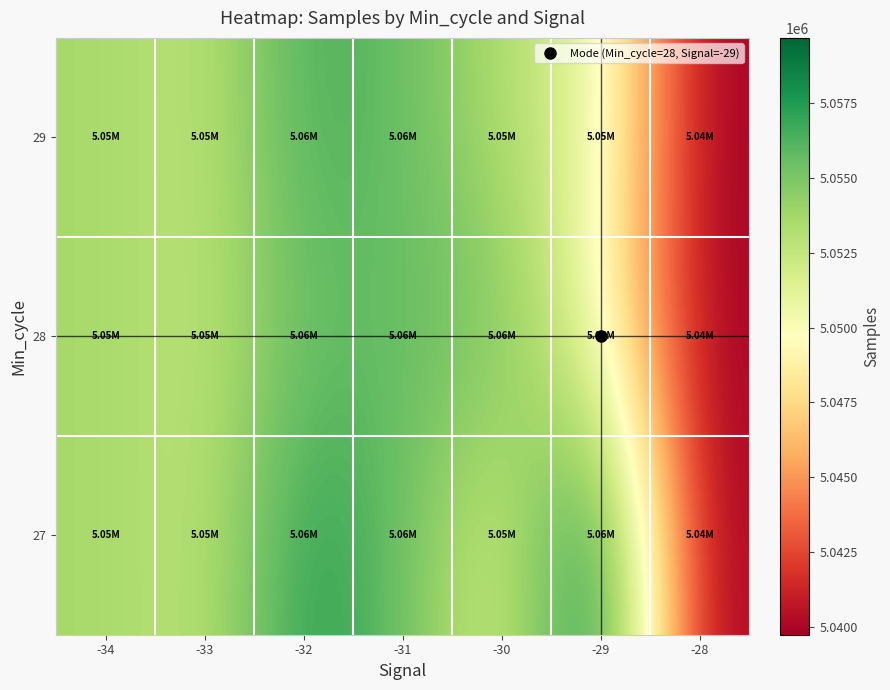

What is the spread (max minus min) of values at -32?

2036.0